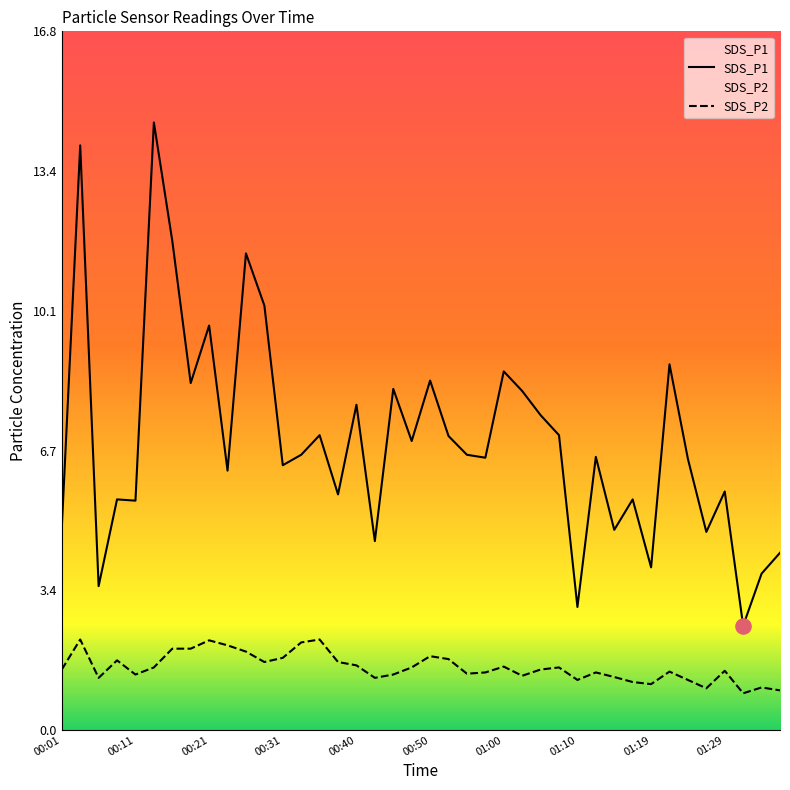

Which series has the largest total across all categories?

SDS_P1